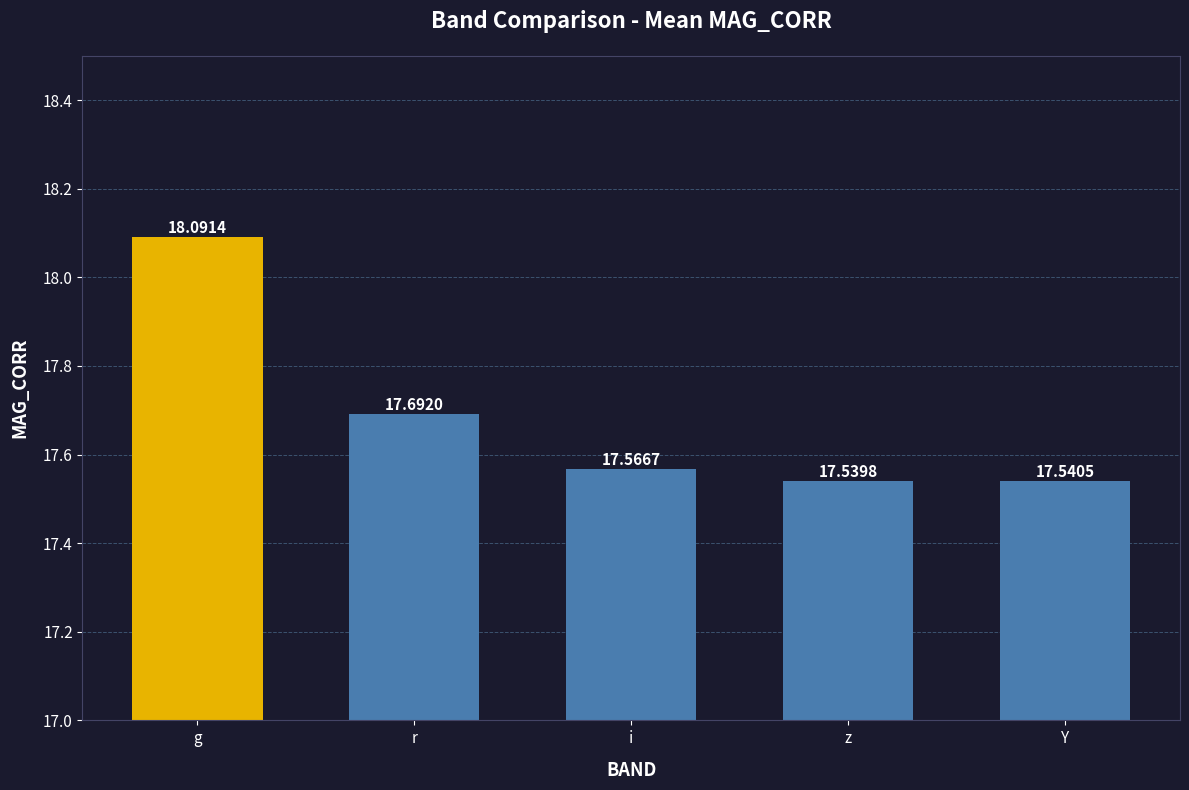

Rank the categories by value from highest to lowest.

g, r, i, Y, z